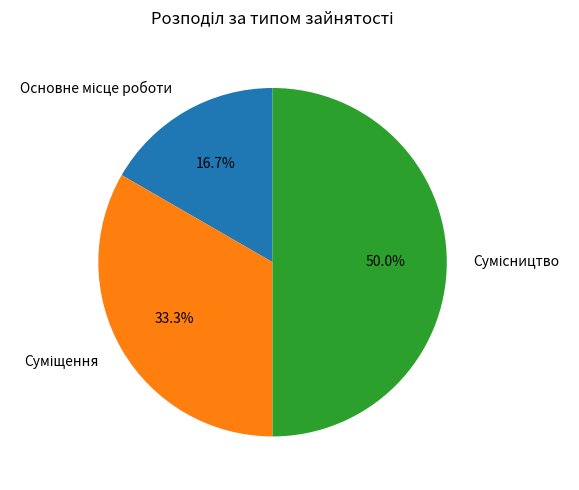

How many segments does this pie chart have?

3